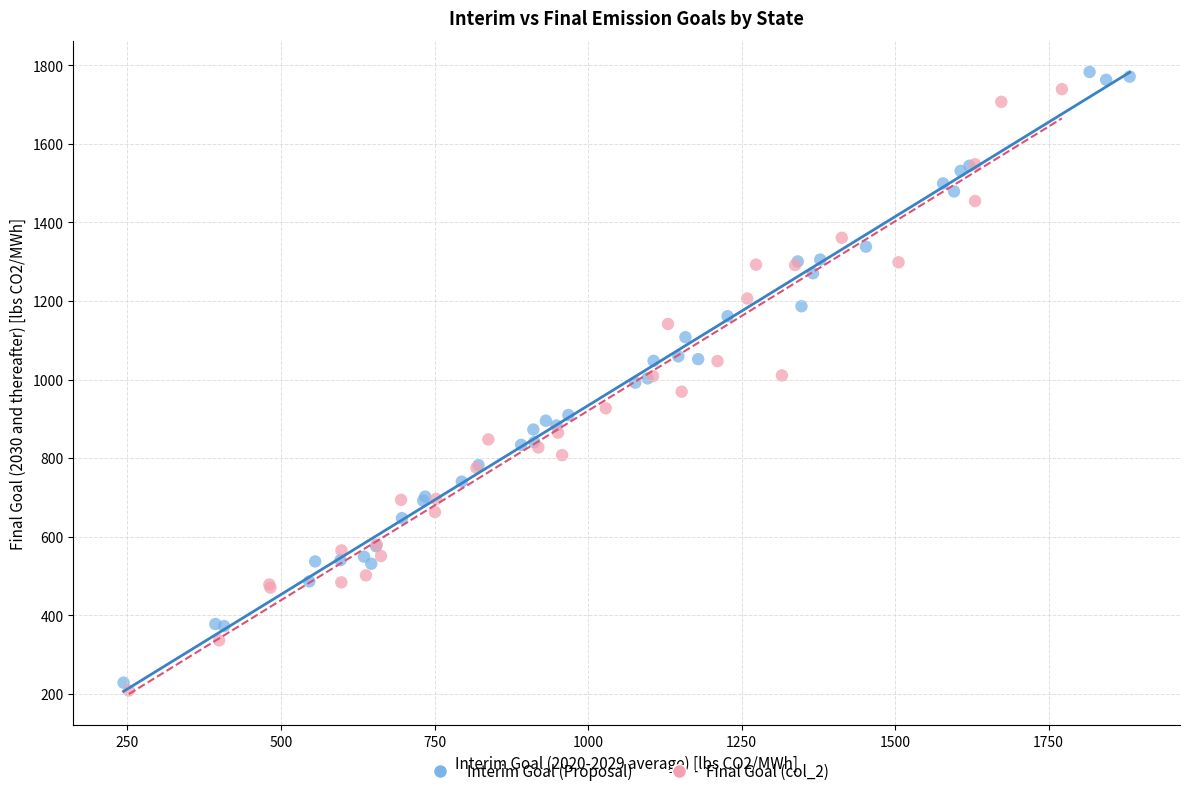

Which series has the widest spread of Y values?

Interim Goal (Proposal)